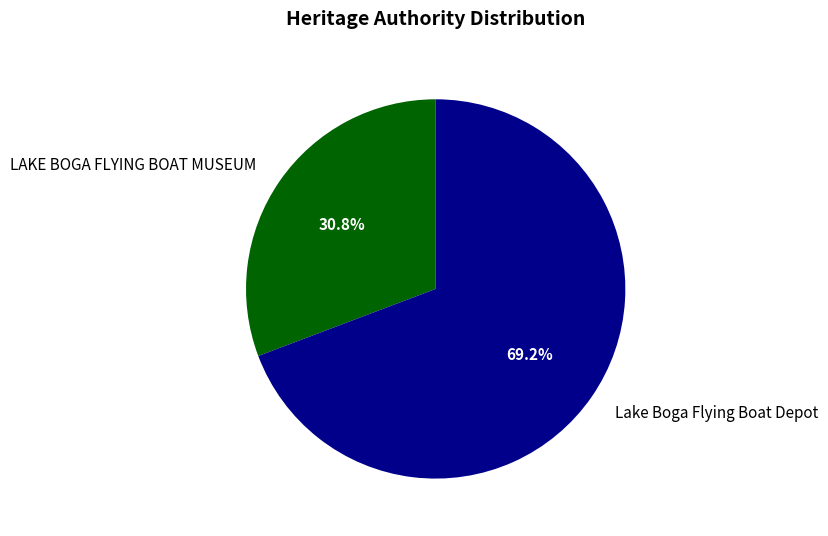

Which slice represents more than half of the pie?

Lake Boga Flying Boat Depot